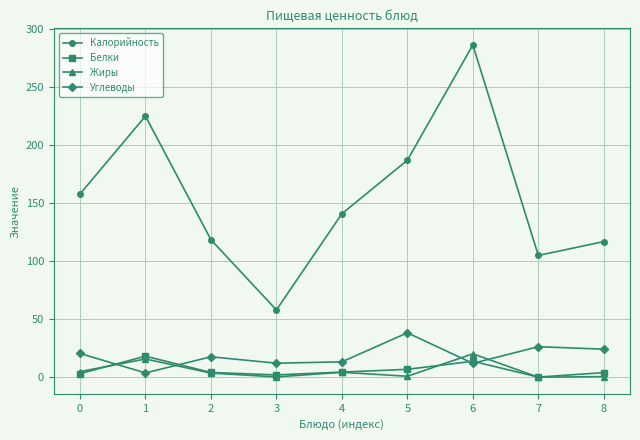

What is the value of the Жиры point at the 6th from the left?

0.8